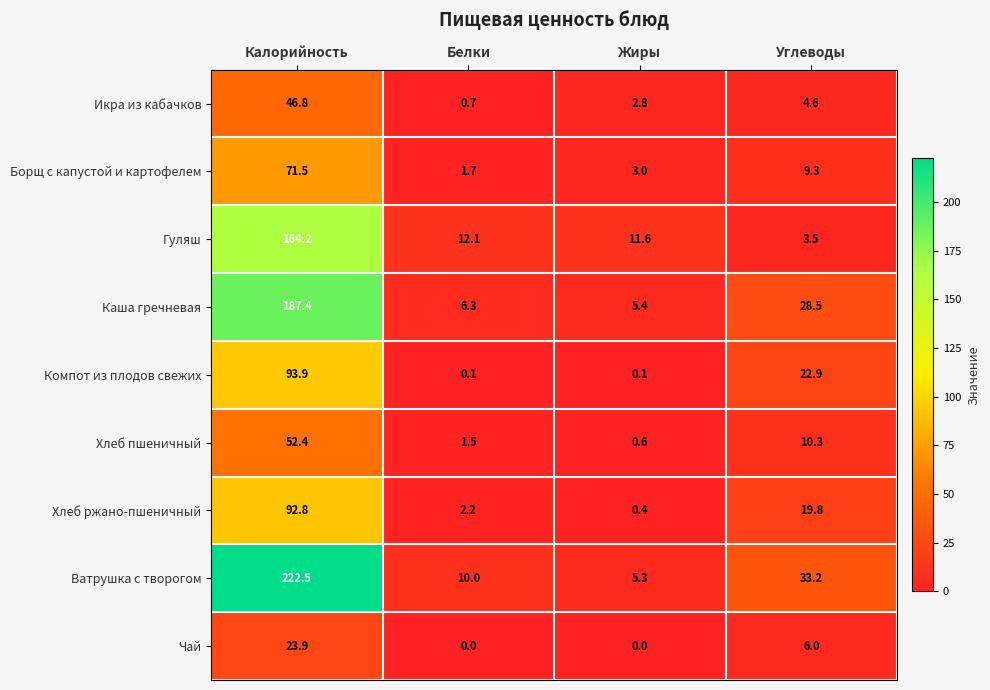

At which category is the sum across all series the highest?

Калорийность